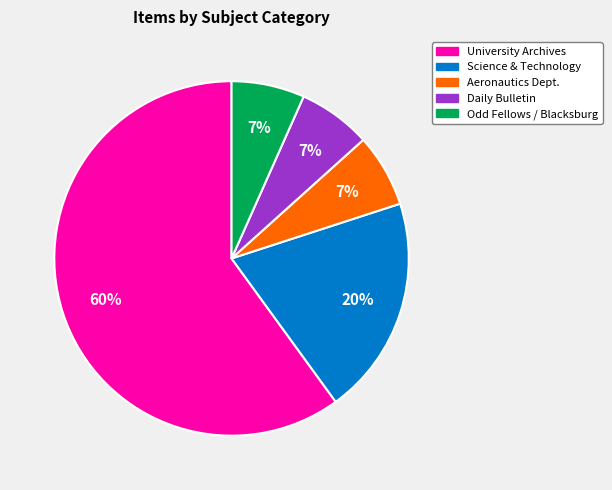

Is there any slice that represents more than half of the pie?

Yes